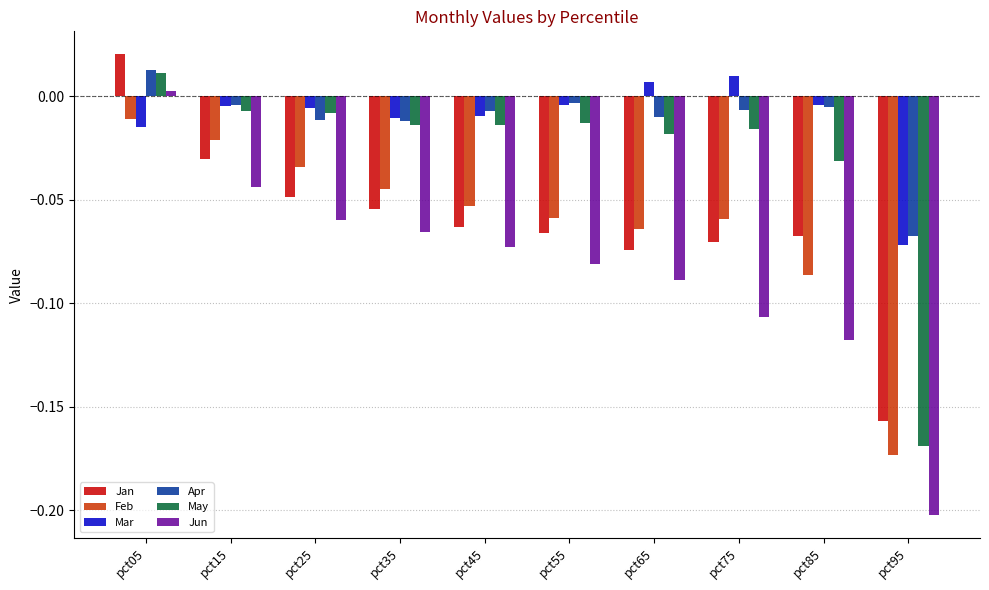

The value of Jan at pct25 is -0.0. True or false?

True